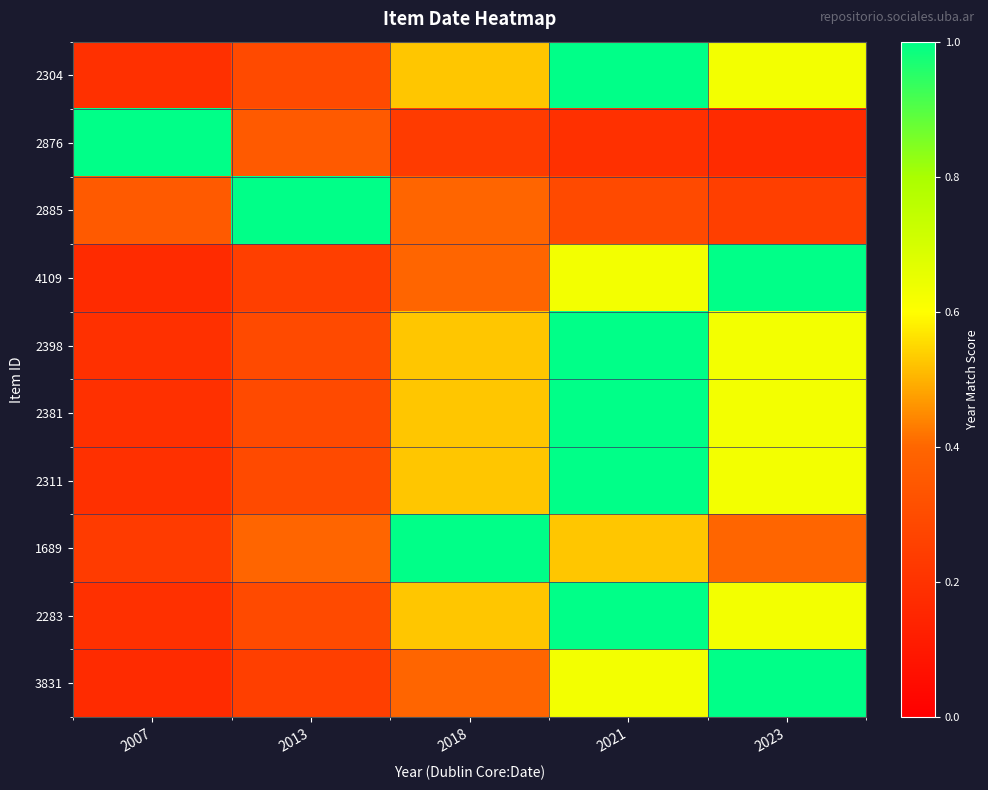

At how many categories does at least one series exceed 0?

5